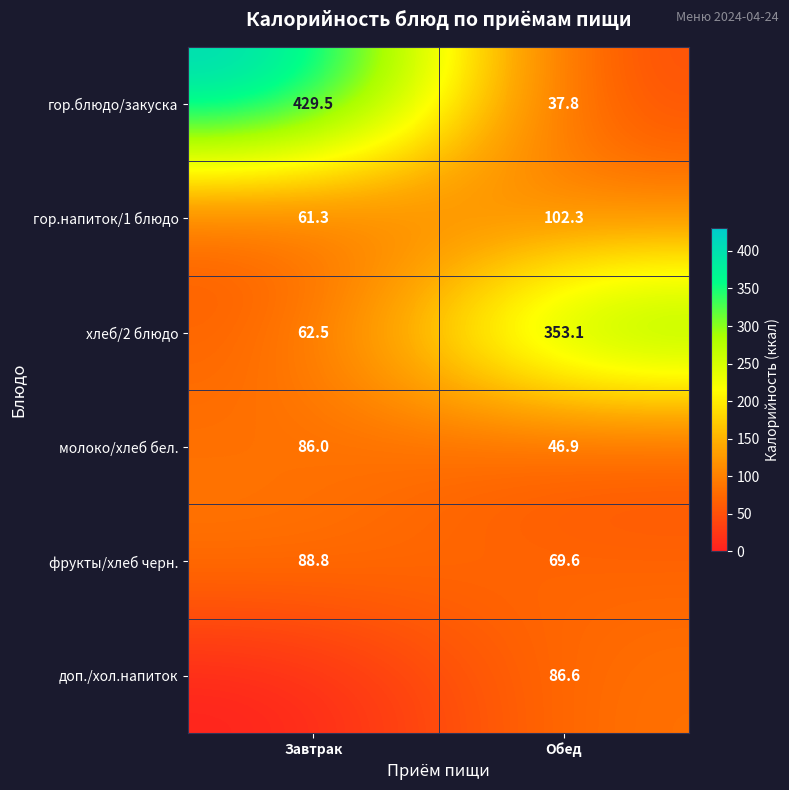

At which category is the sum across all series the highest?

Завтрак